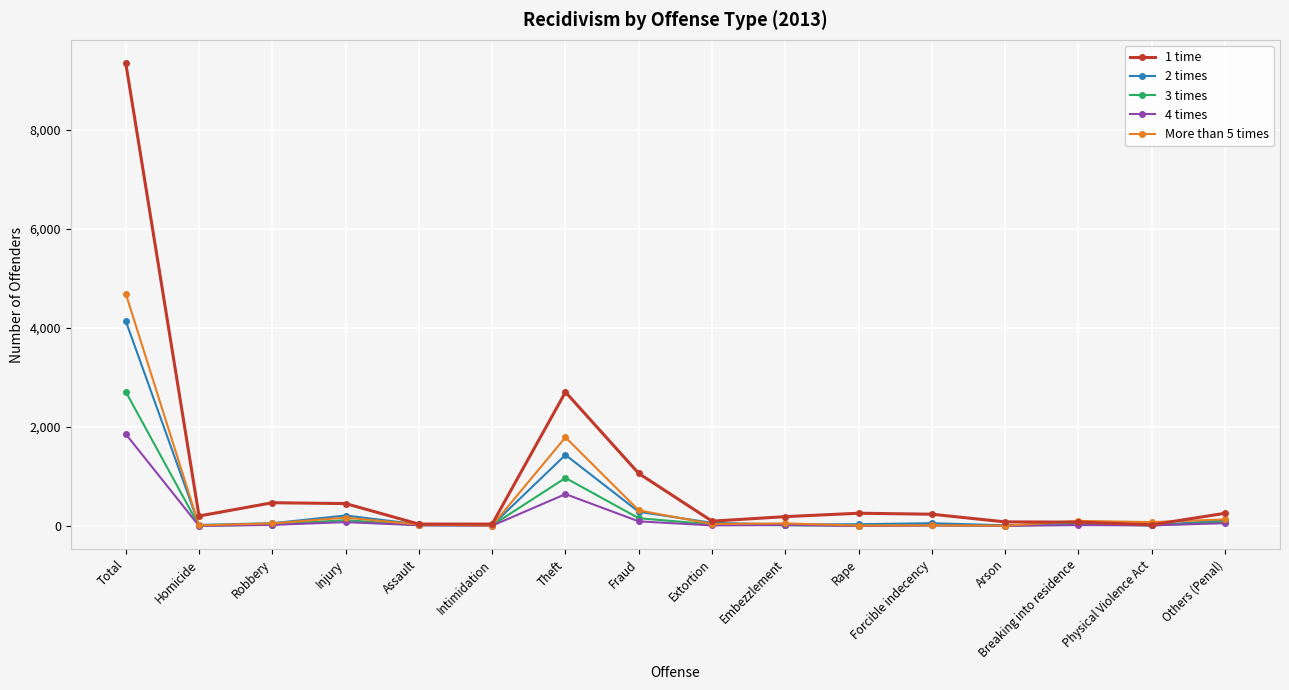

At which label does 4 times reach its peak?

Total